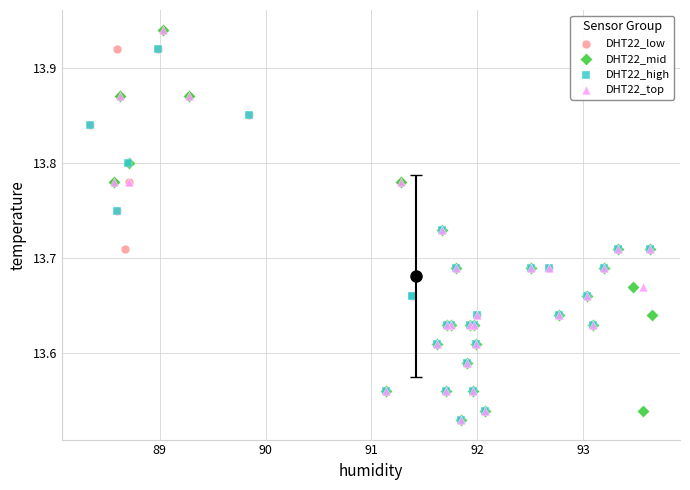

What are all the series names shown in the legend?

DHT22_low, DHT22_mid, DHT22_high, DHT22_top